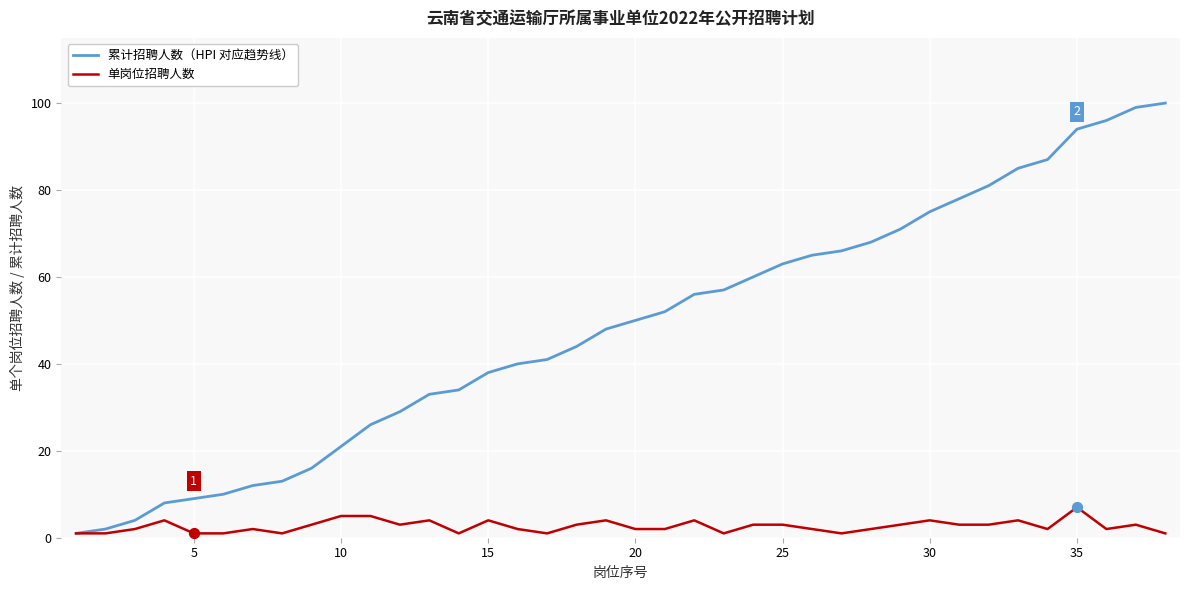

What is the maximum value shown in the chart?

100